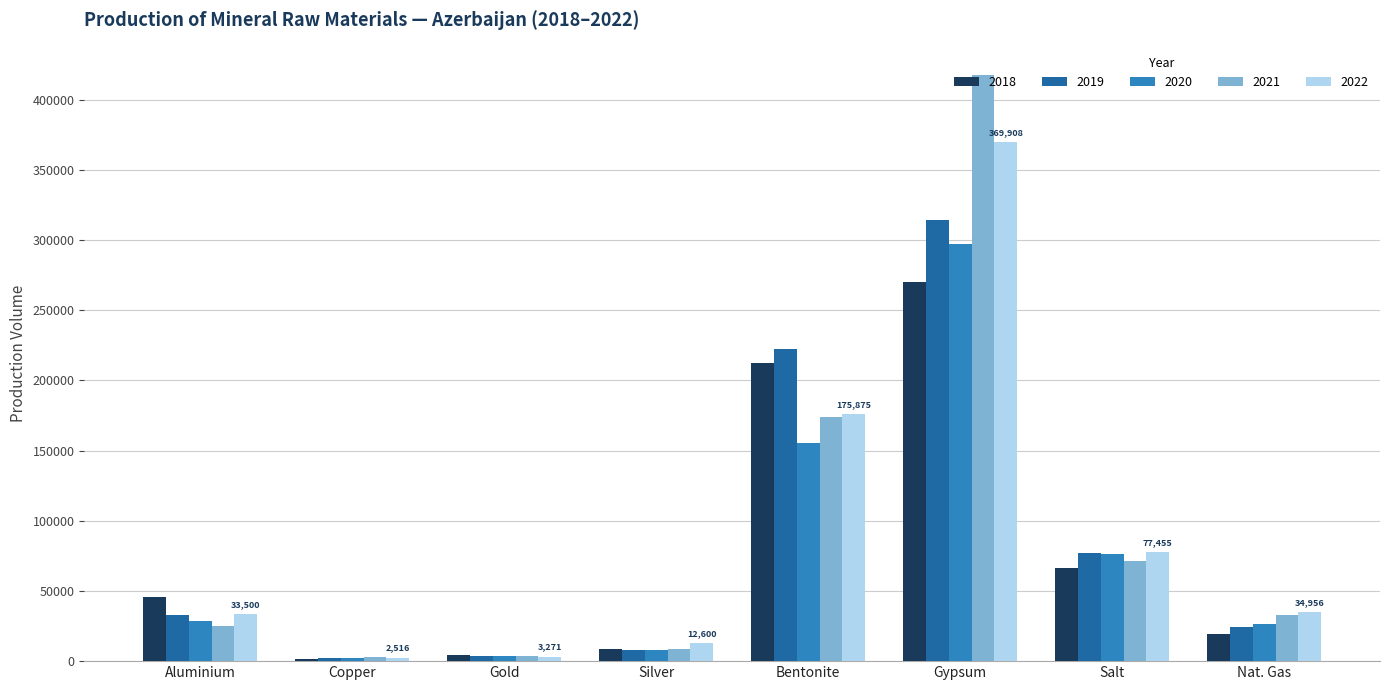

How many bars are there in each group?

5